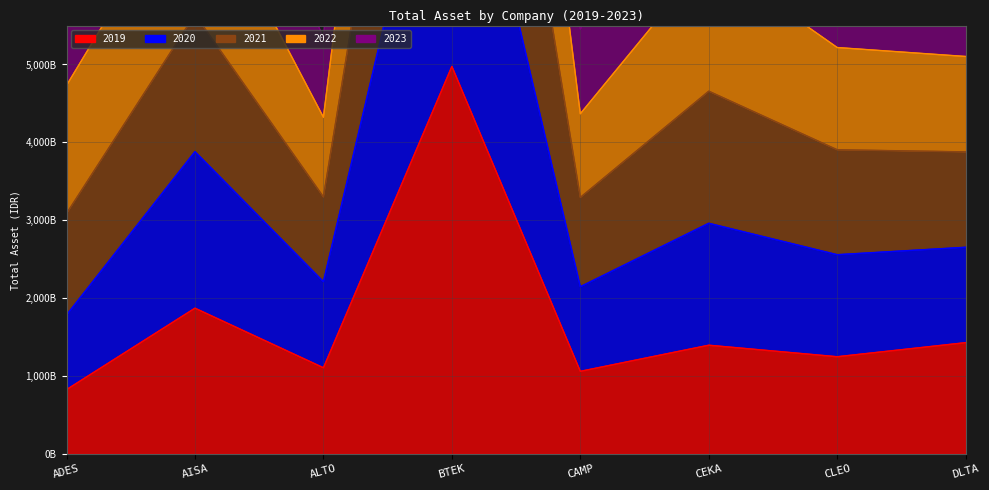

True or false: 2020 and 2022 cross at least once.

False